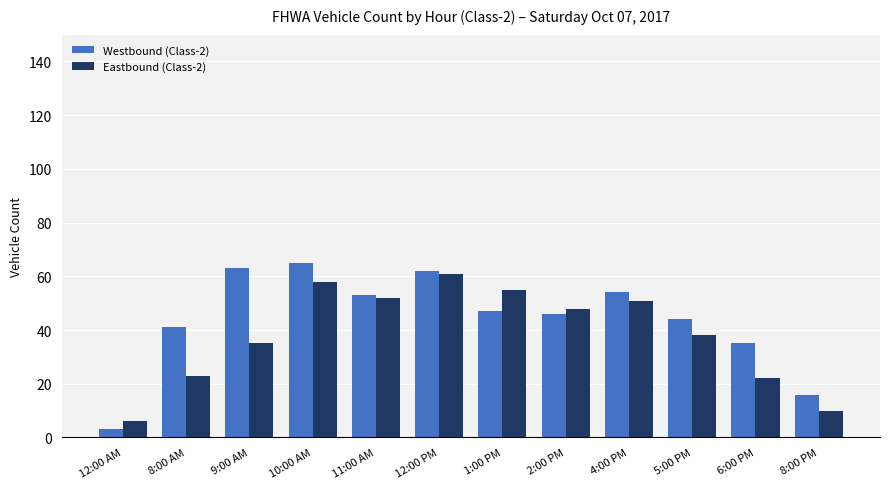

Count the number of categories in the chart.

12